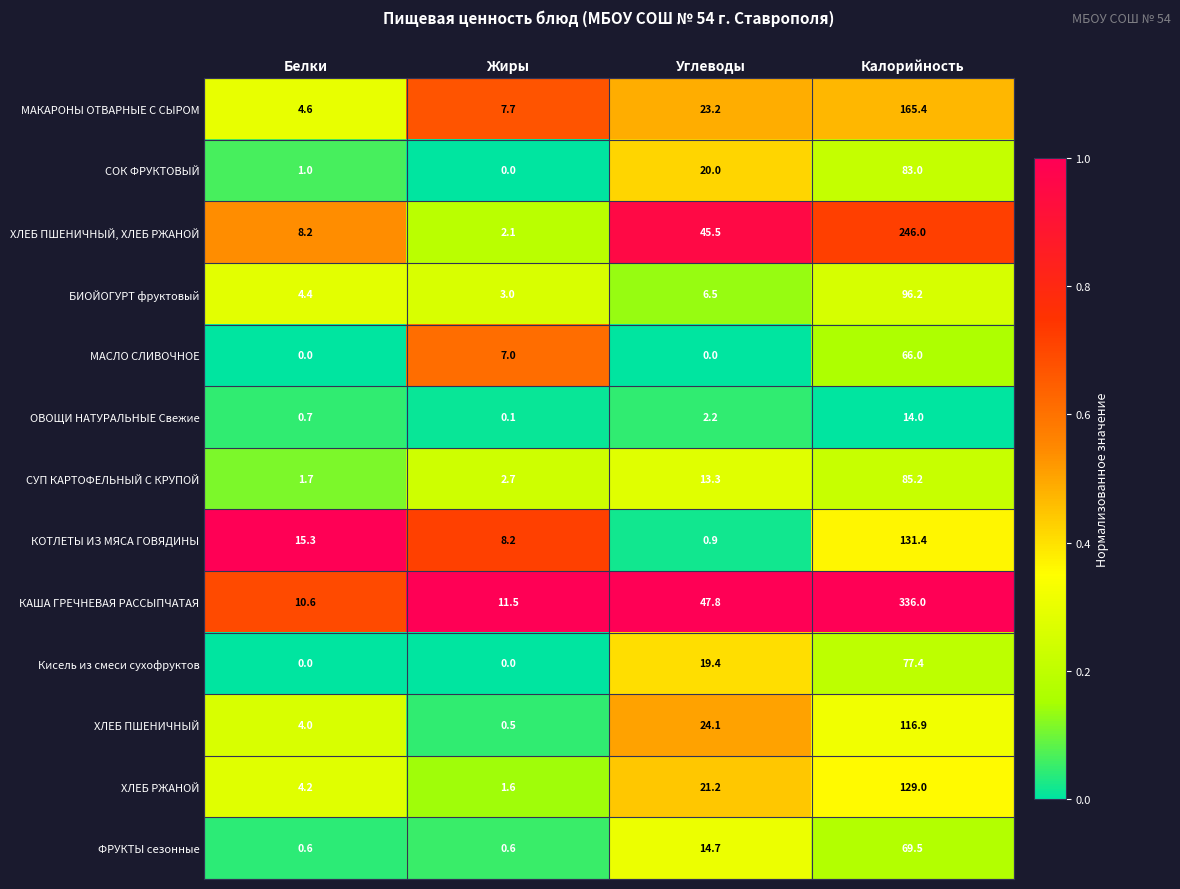

At which label is ХЛЕБ ПШЕНИЧНЫЙ closest to 58?

Углеводы